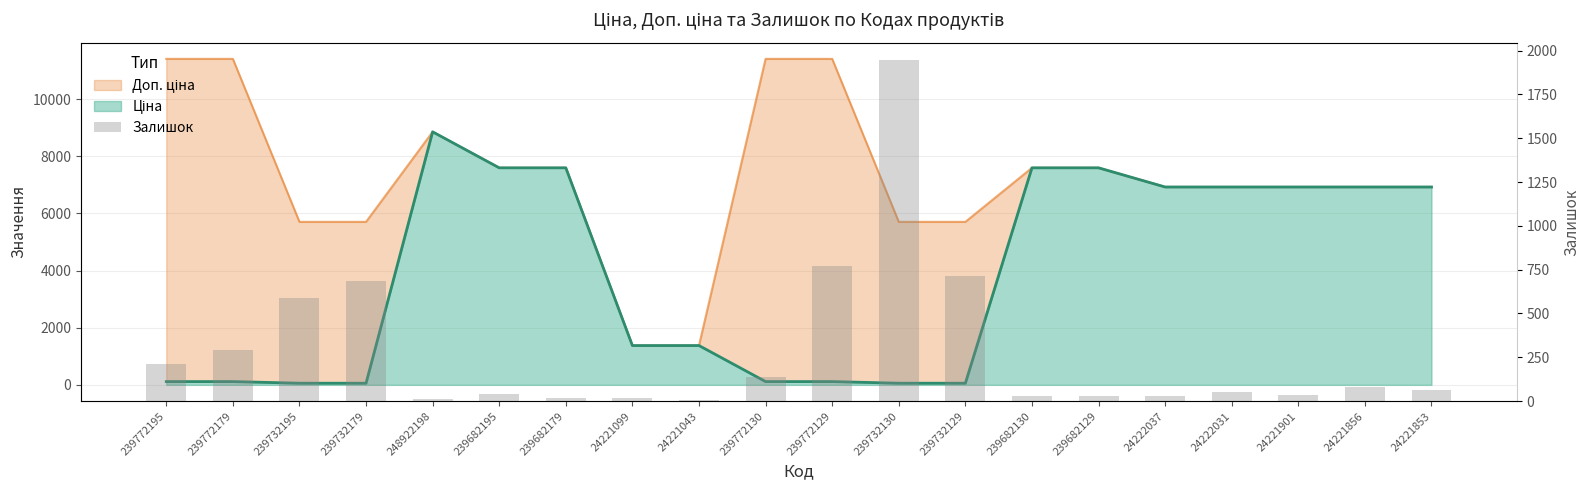

What position from the right is 239732130?

9